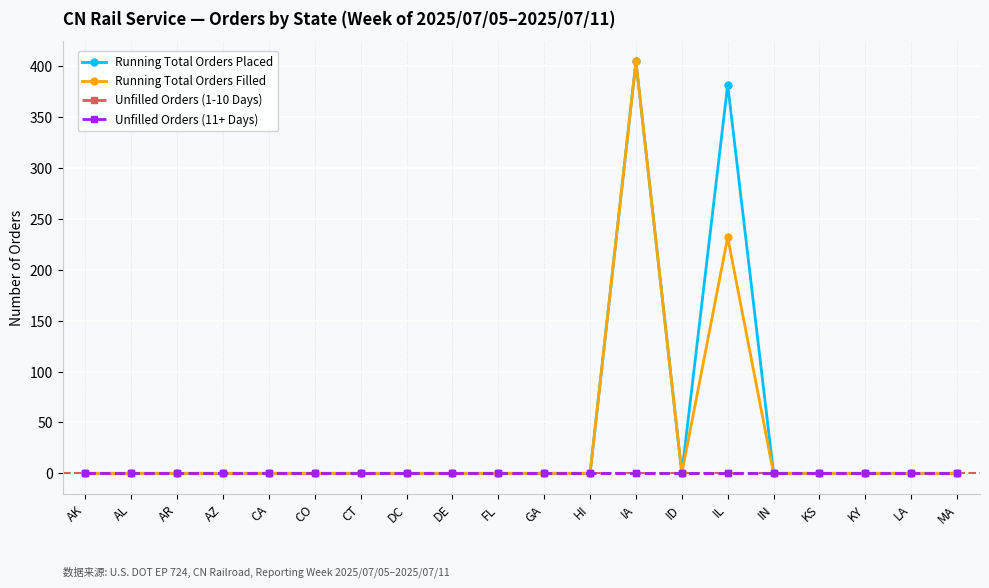

How many lines are shown in the chart?

4